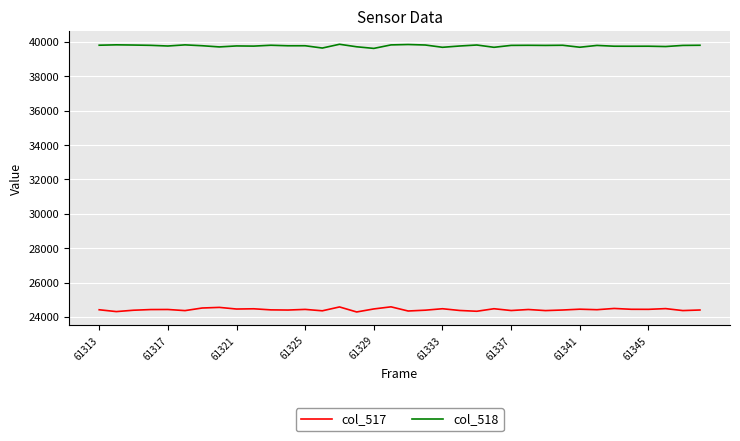

List the series in order of their overall mean, lowest first.

col_517, col_518